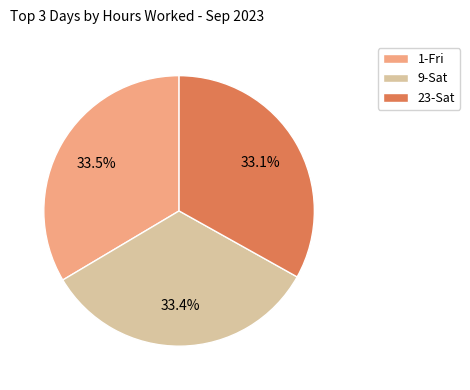

Is there a majority slice in this chart?

No